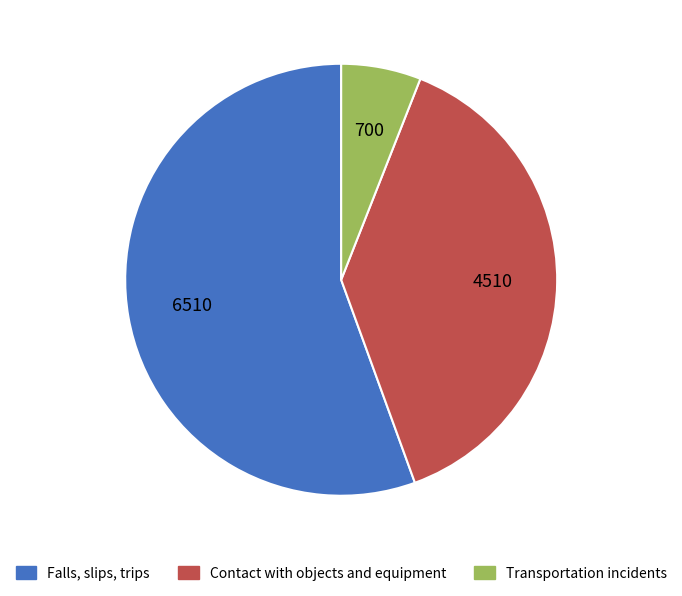

Is there a majority slice in this chart?

Yes